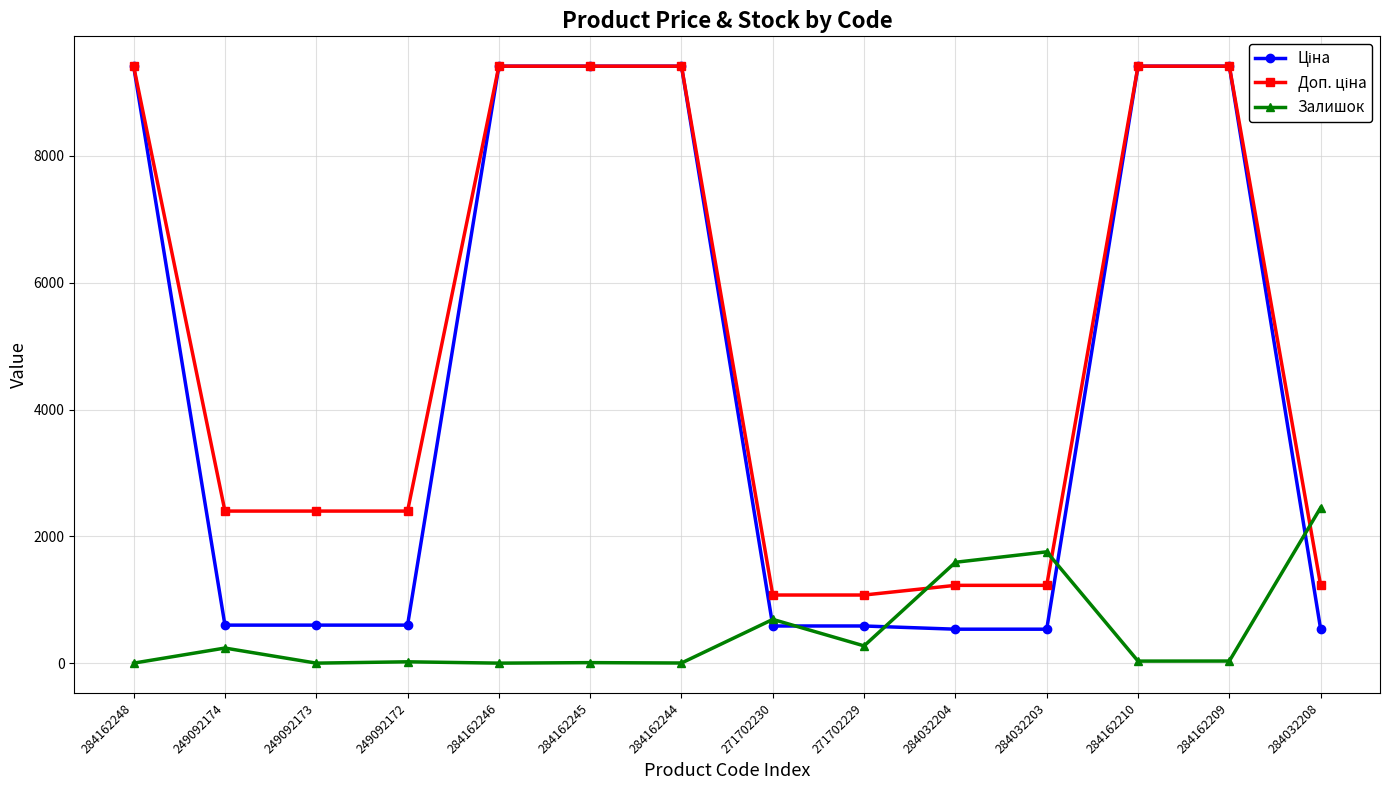

True or false: Залишок has more than 2 points higher than both neighbors.

True